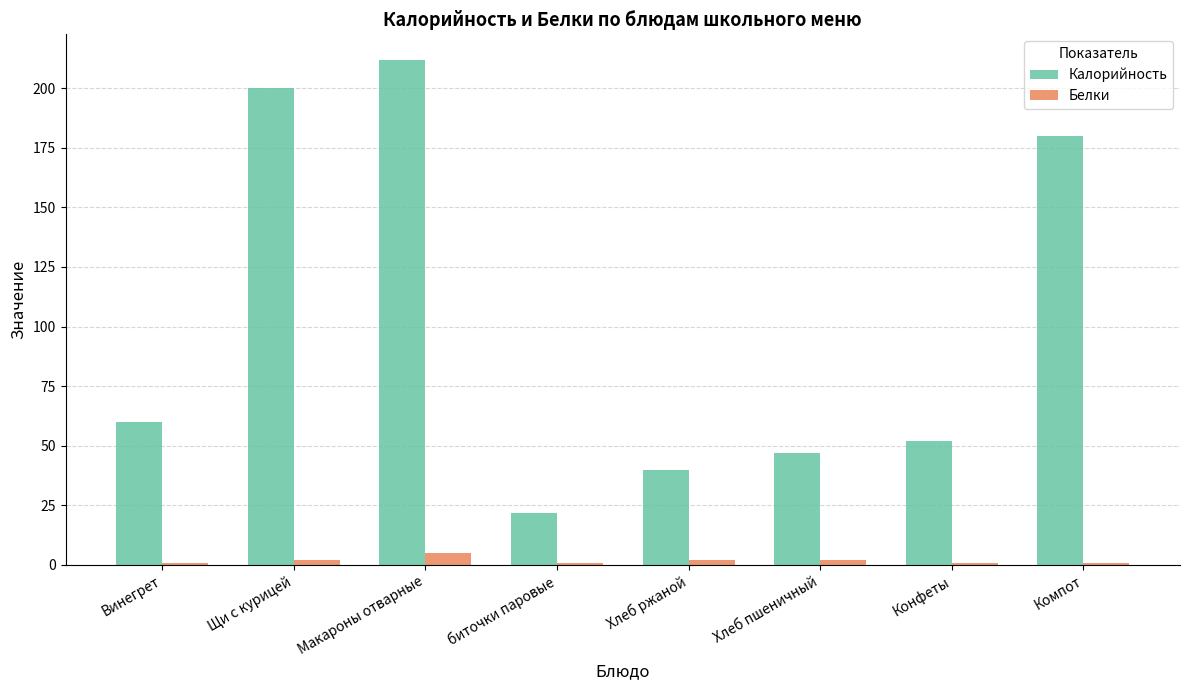

At which label is Калорийность closest to 117?

Винегрет